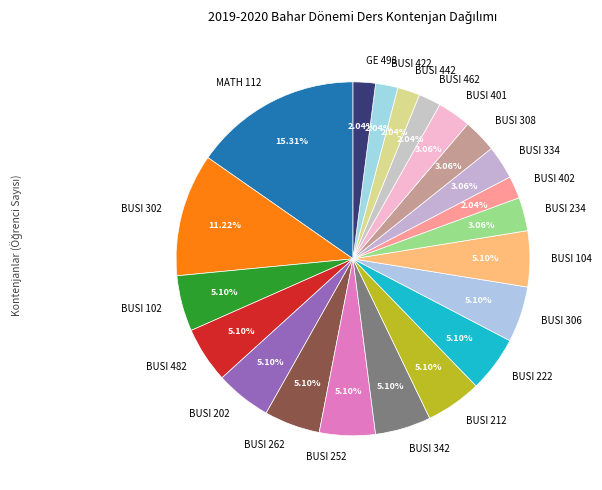

Count the number of slices in the pie.

21